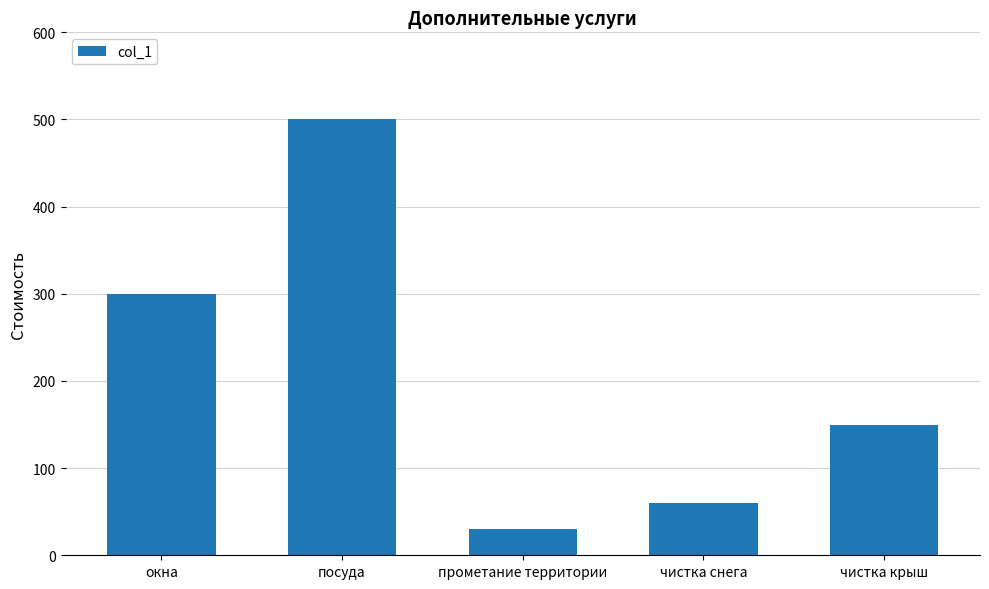

True or false: the data shows 17 at чистка снега.

False